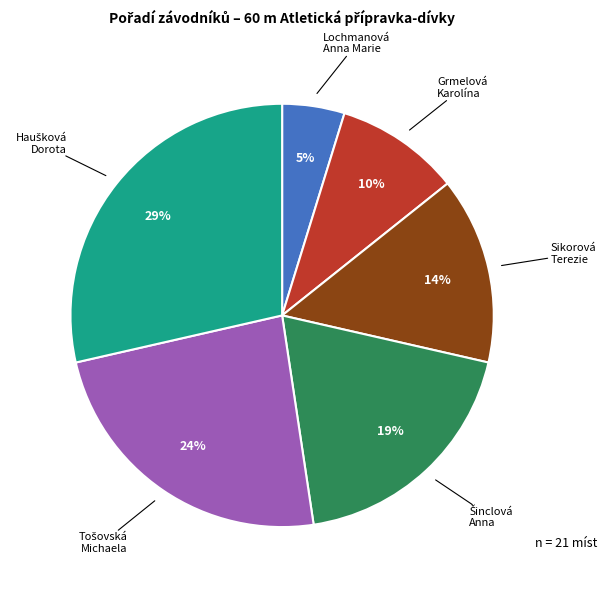

What percentage is the Sikorová Terezie slice, to the nearest percent?

14%